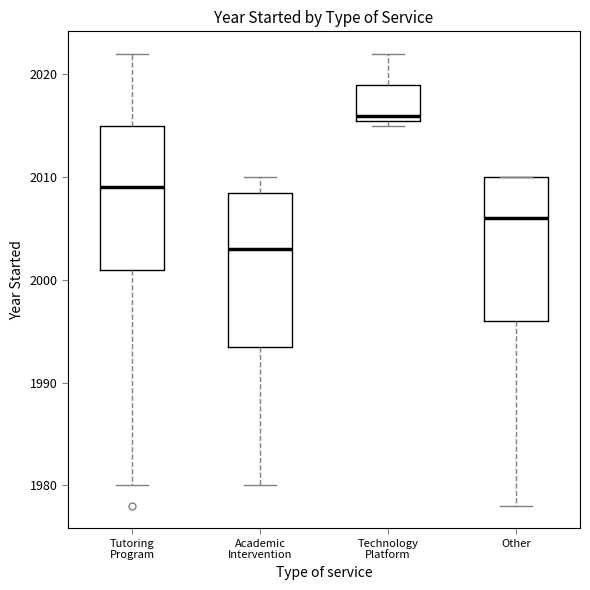

Reading left to right, read every box against the y-axis: the position of its median line, the range the box covers, and the ends of its whiskers. The values are not printed on the chart, so give them approximately, as read against the axis.

Tutoring Program: median 2009, box 2001 to 2015, whiskers 1980 to 2022
Academic Intervention: median 2003, box 1994 to 2009, whiskers 1980 to 2010
Technology Platform: median 2016 (just above the box's lower edge), box 2016 to 2019, whiskers 2015 to 2022
Other: median 2006, box 1996 to 2010, whiskers 1978 to 2010